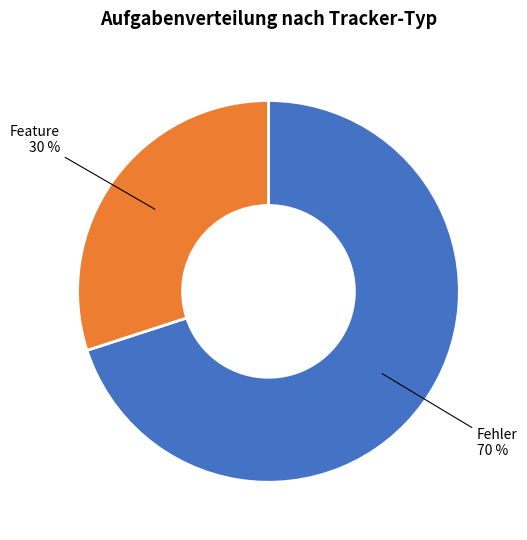

To the nearest percent, what percentage of the pie is Feature?

30%